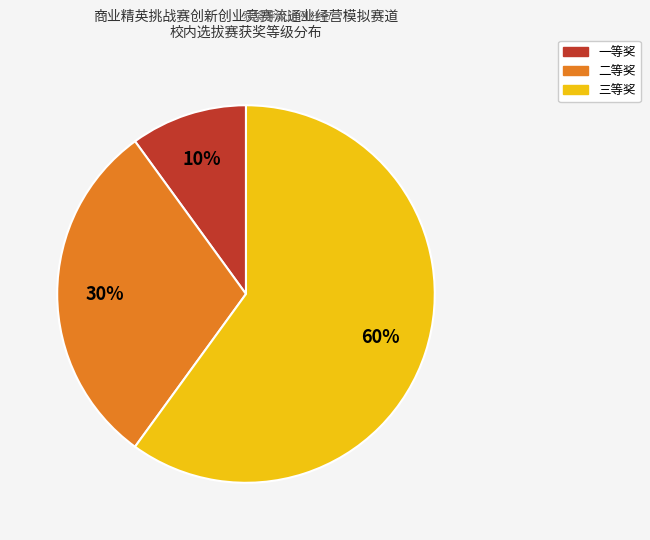

To the nearest percent, what is the difference between the largest and smallest slice percentages?

50%